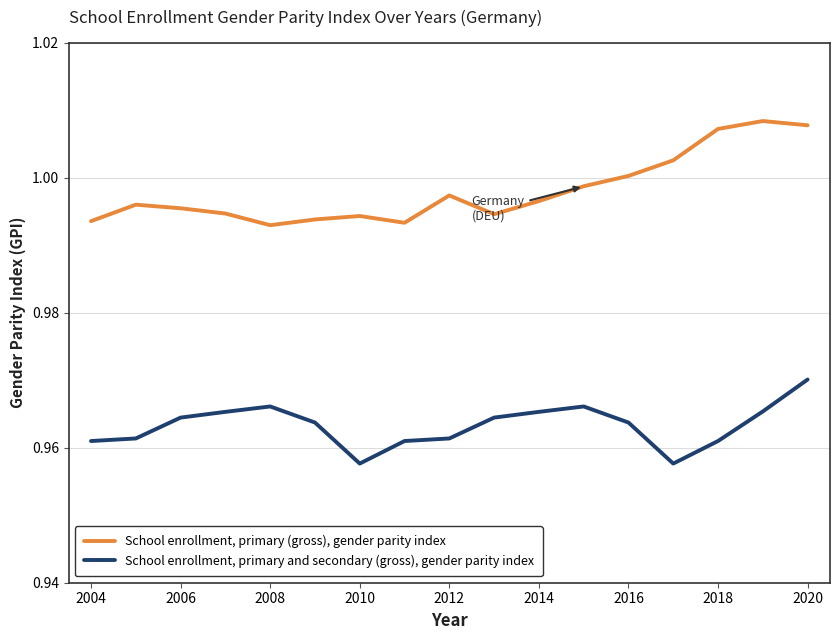

True or false: School enrollment, primary (gross), gender parity index and School enrollment, primary and secondary (gross), gender parity index cross at least once.

False